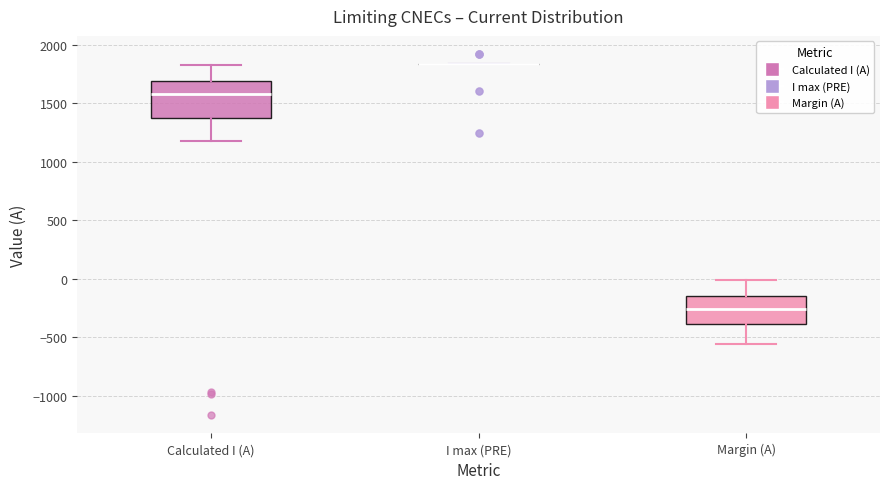

Comparing the boxes themselves (not the whiskers), which one is the tallest?

Calculated I (A)